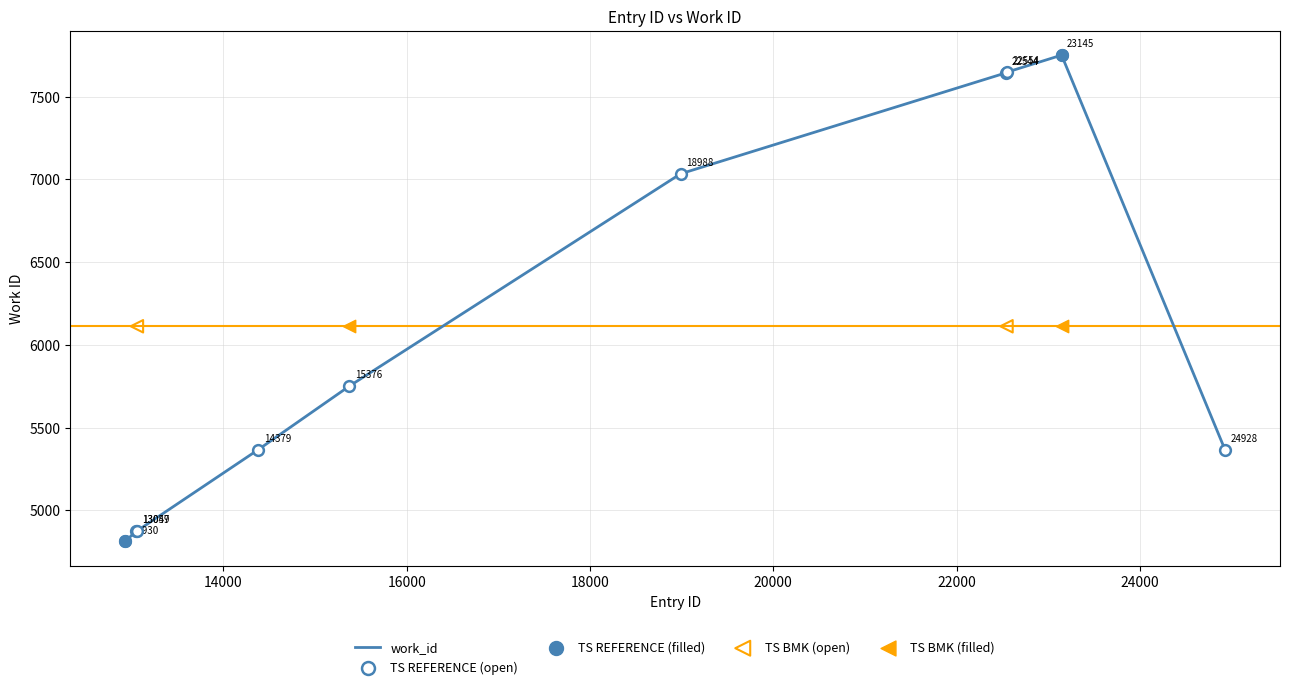

What is the change in value from 15376 to 24928?

-385